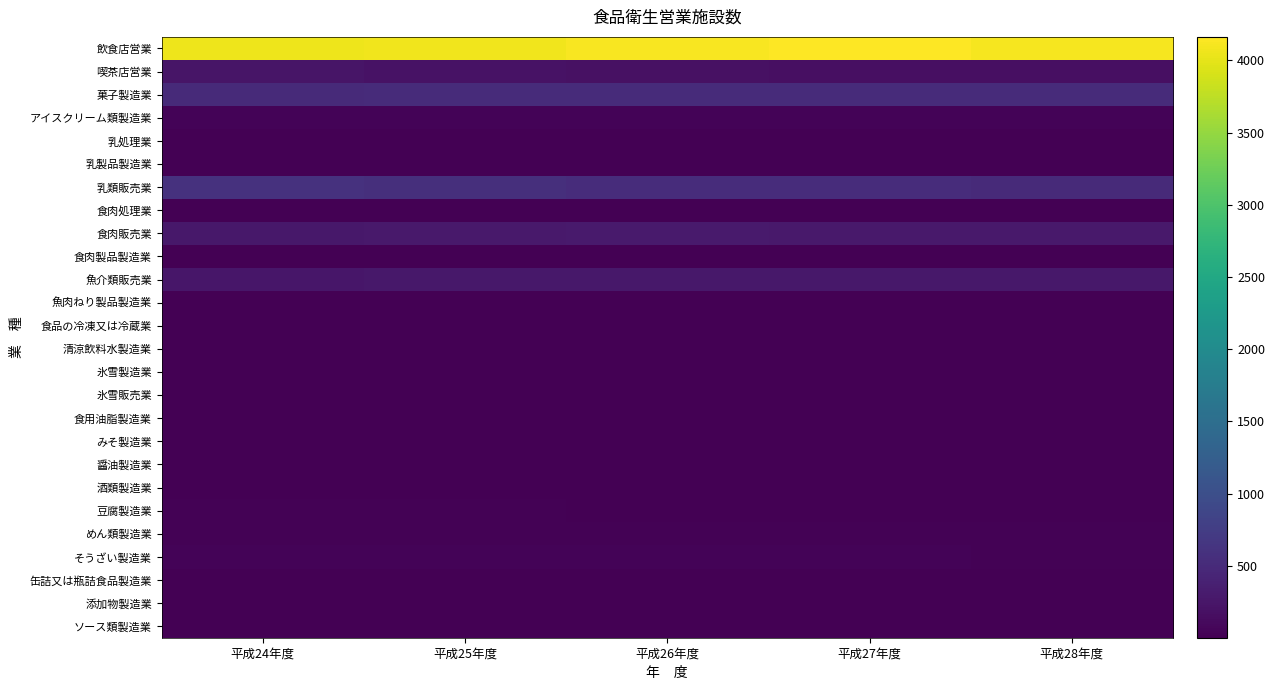

What is the minimum value shown in the chart?

1